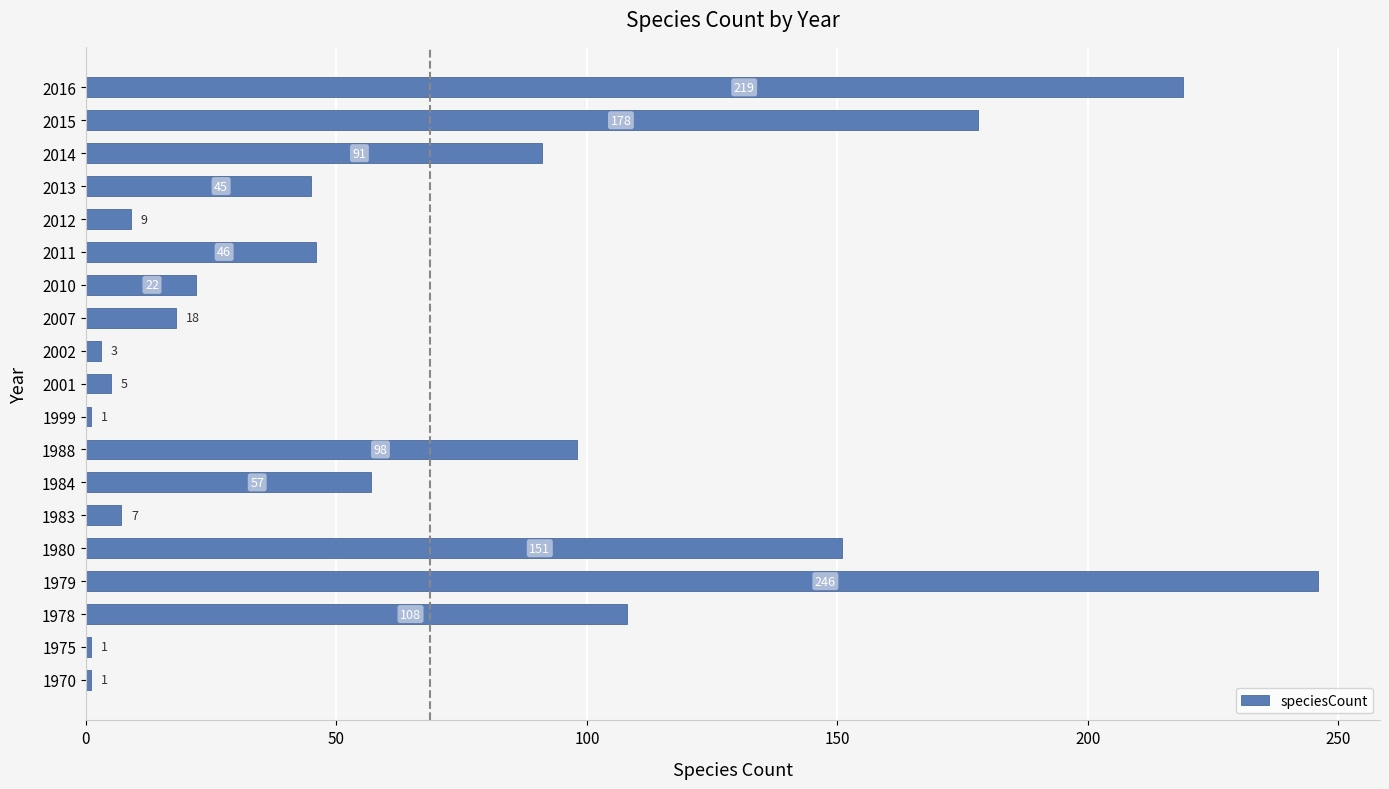

At which category does the chart reach its peak across all series?

1979